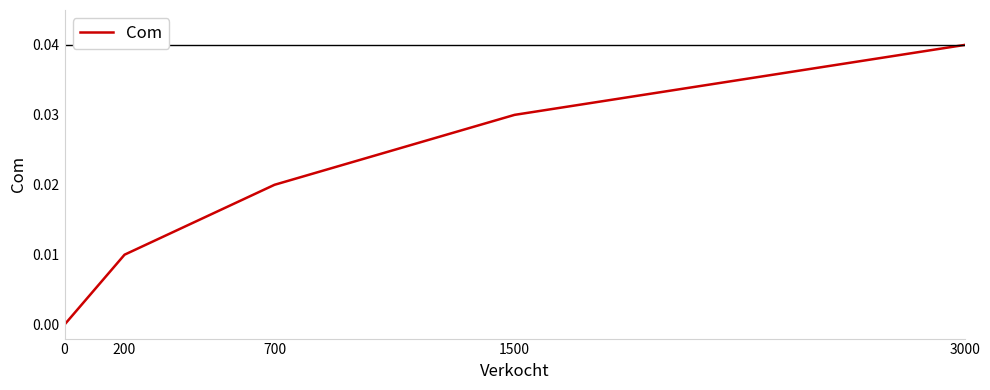

Which label corresponds to the largest value in the chart?

3000